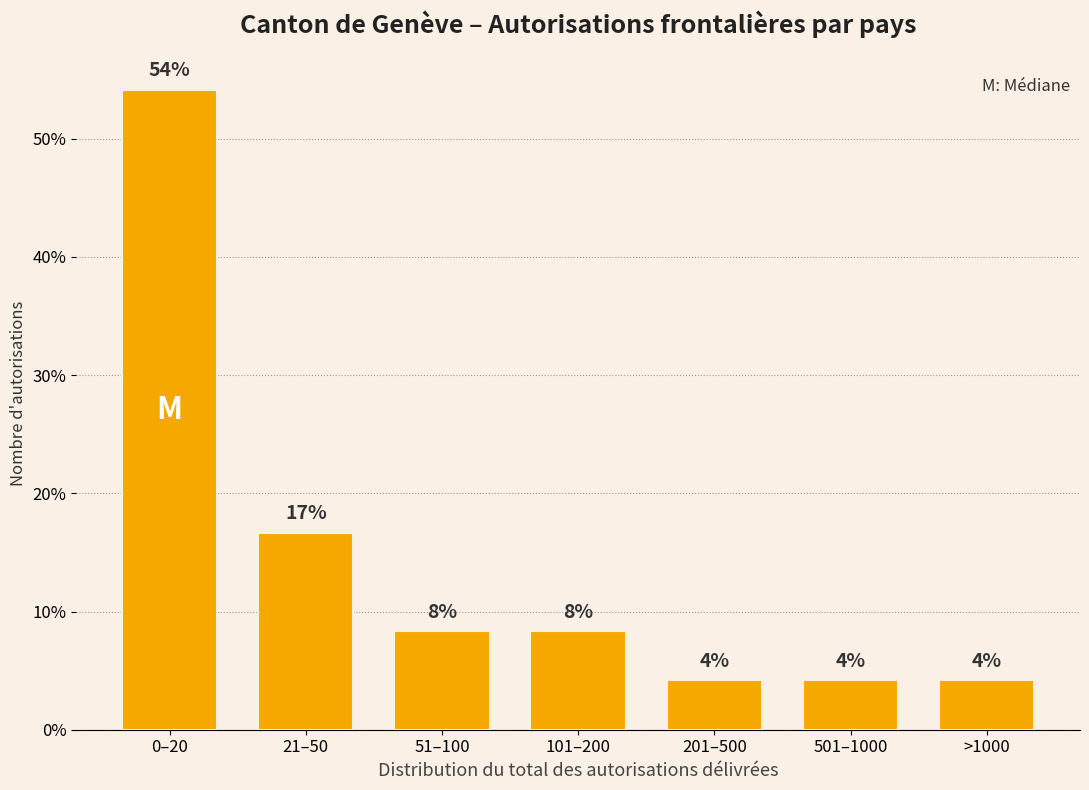

Does the chart contain any negative values?

No